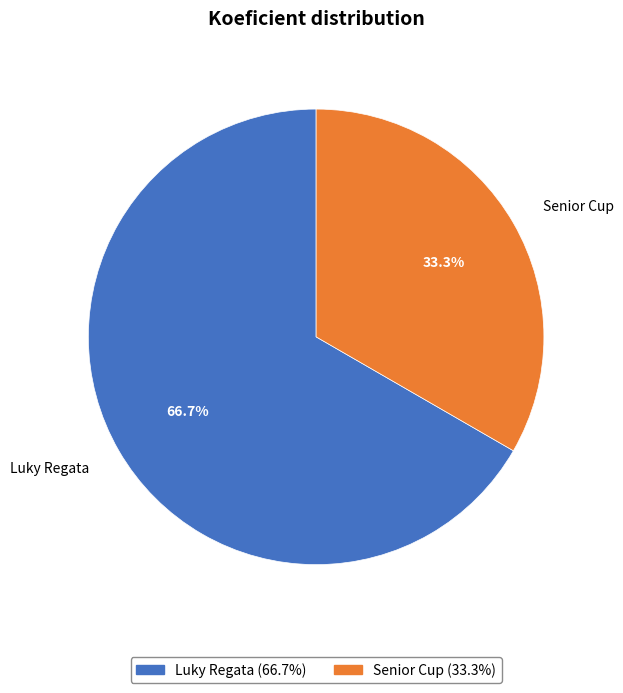

Rank the categories by value from lowest to highest.

Senior Cup, Luky Regata